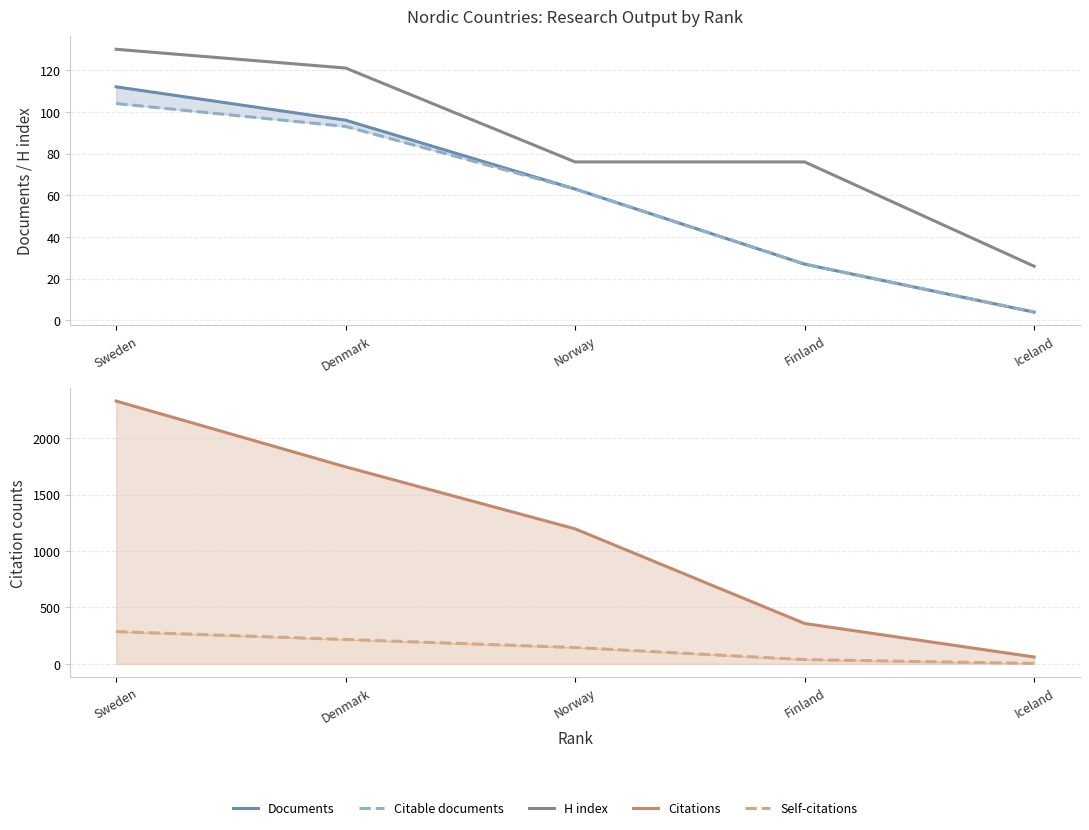

List the series in order of their peak value, highest first.

Citations, Self-citations, H index, Documents, Citable documents